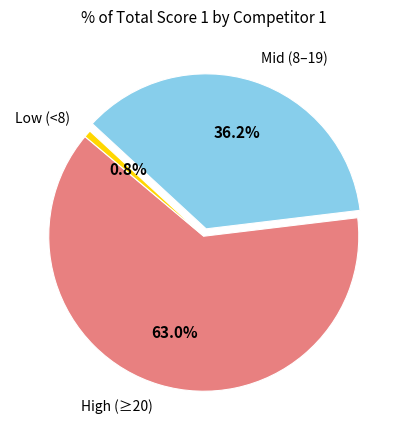

Is the sum of High (≥20) and Low (<8) greater than half?

Yes